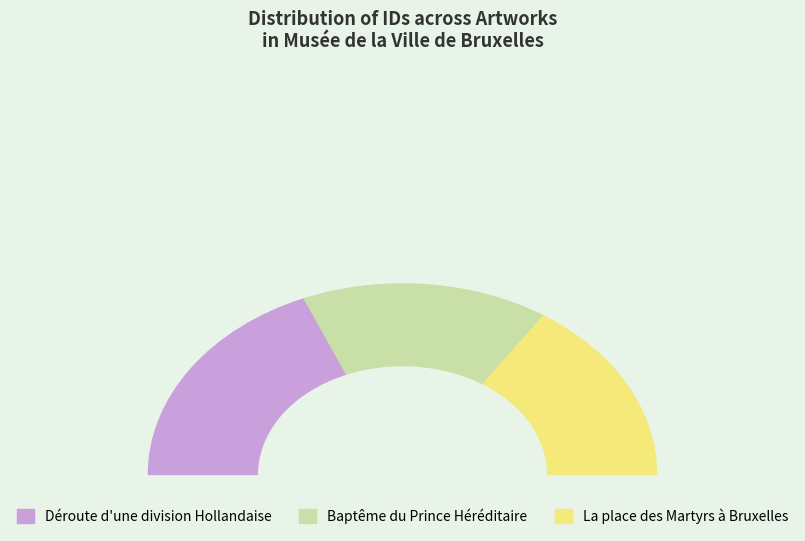

How many segments does this pie chart have?

3